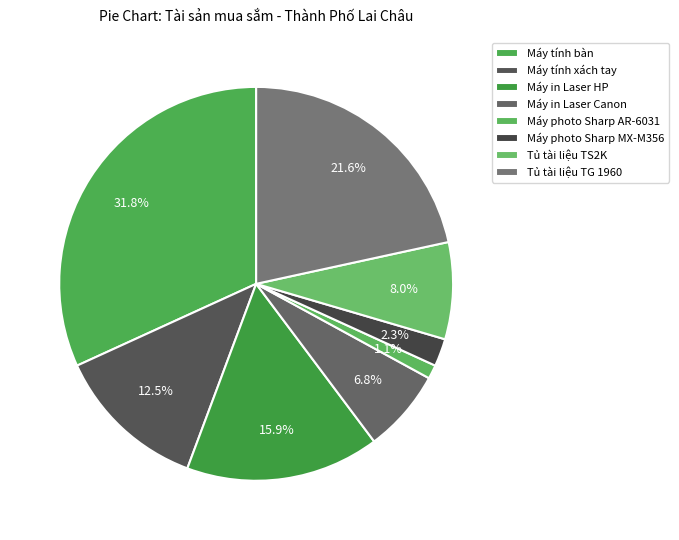

To the nearest percent, what percentage of the pie is Máy photo Sharp AR-6031?

1%